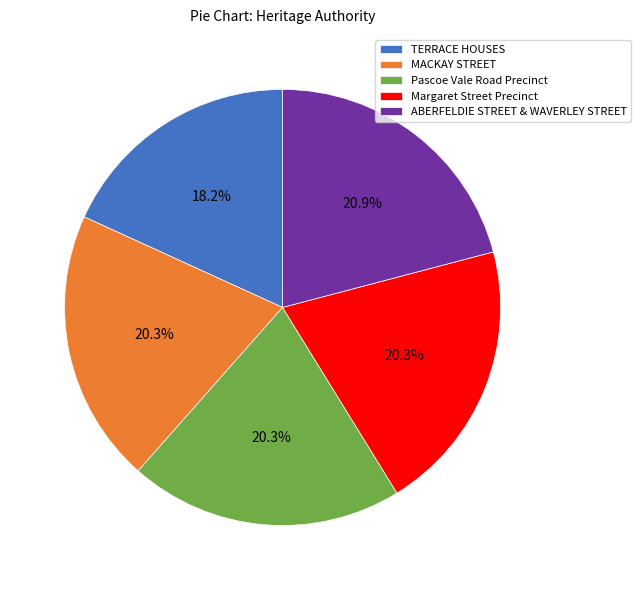

What percentage is the TERRACE HOUSES slice, to the nearest percent?

18%